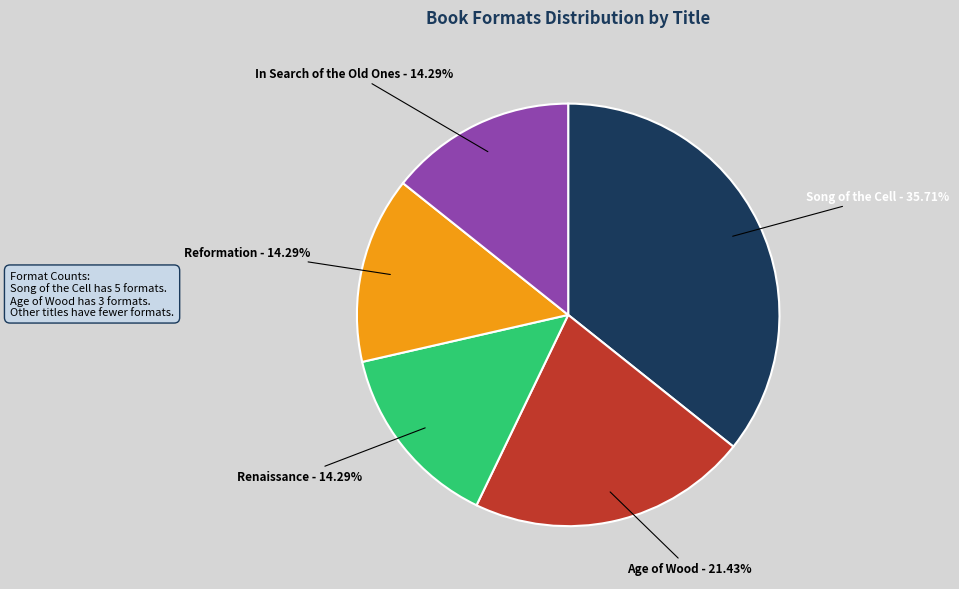

Approximately how many times larger is the value at Song of the Cell compared to Reformation?

2.5